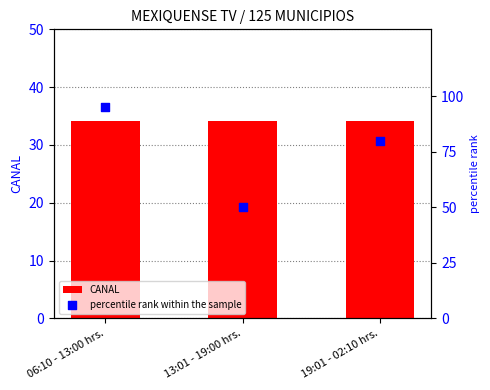

Which series has the widest spread of Y values?

percentile rank within the sample